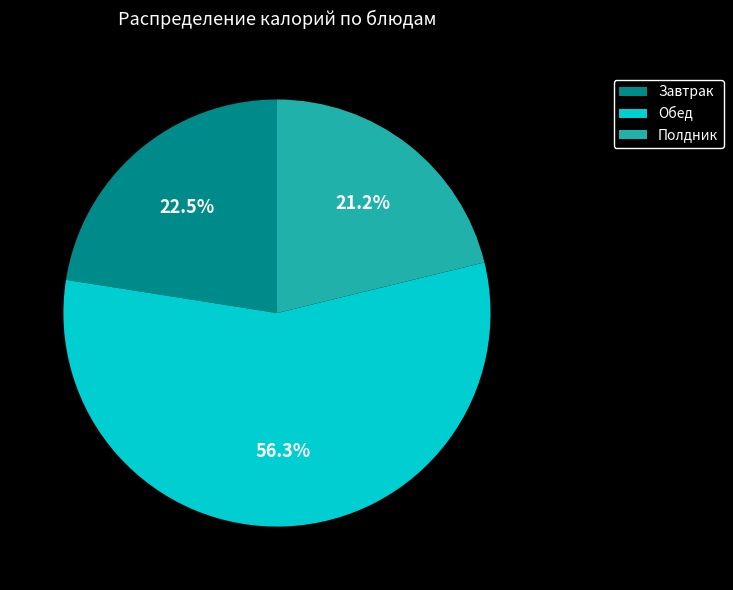

To the nearest percent, what is the average slice percentage?

33%